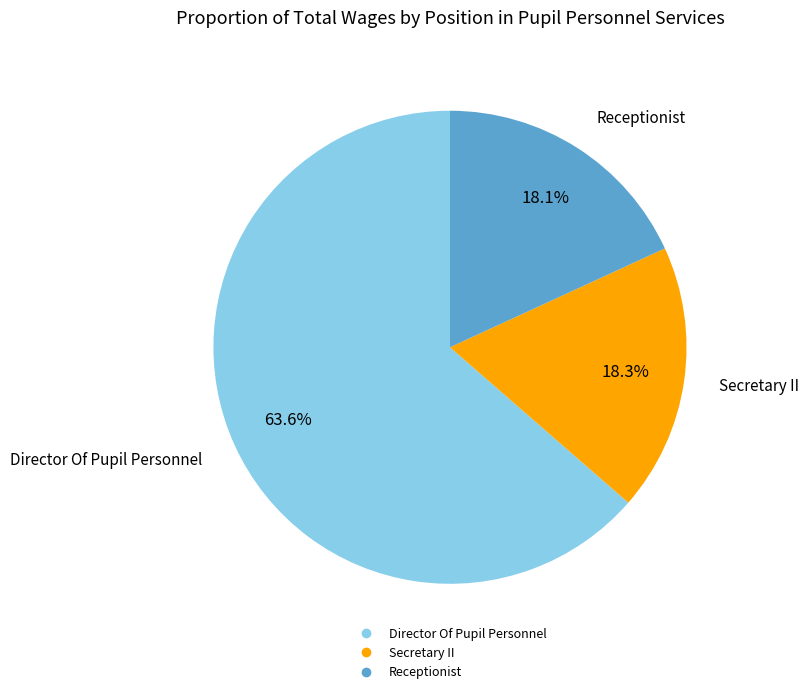

To the nearest percent, what is the average slice percentage?

33%